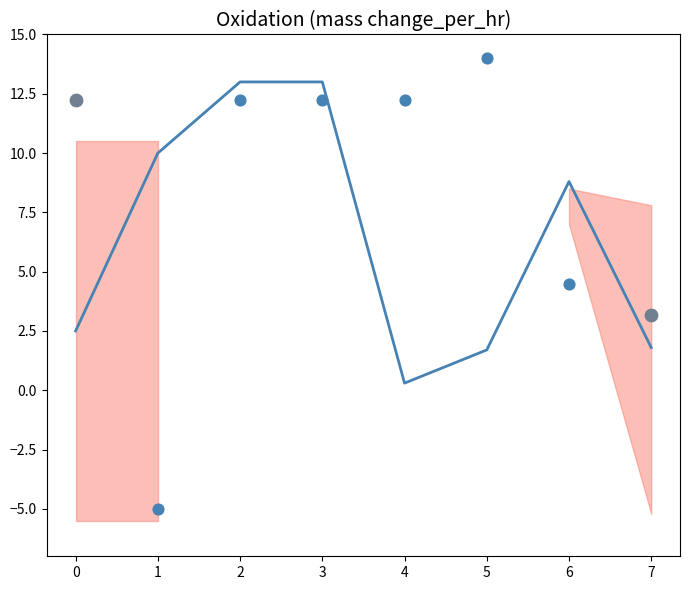

At which category is the sum across all series the highest?

2